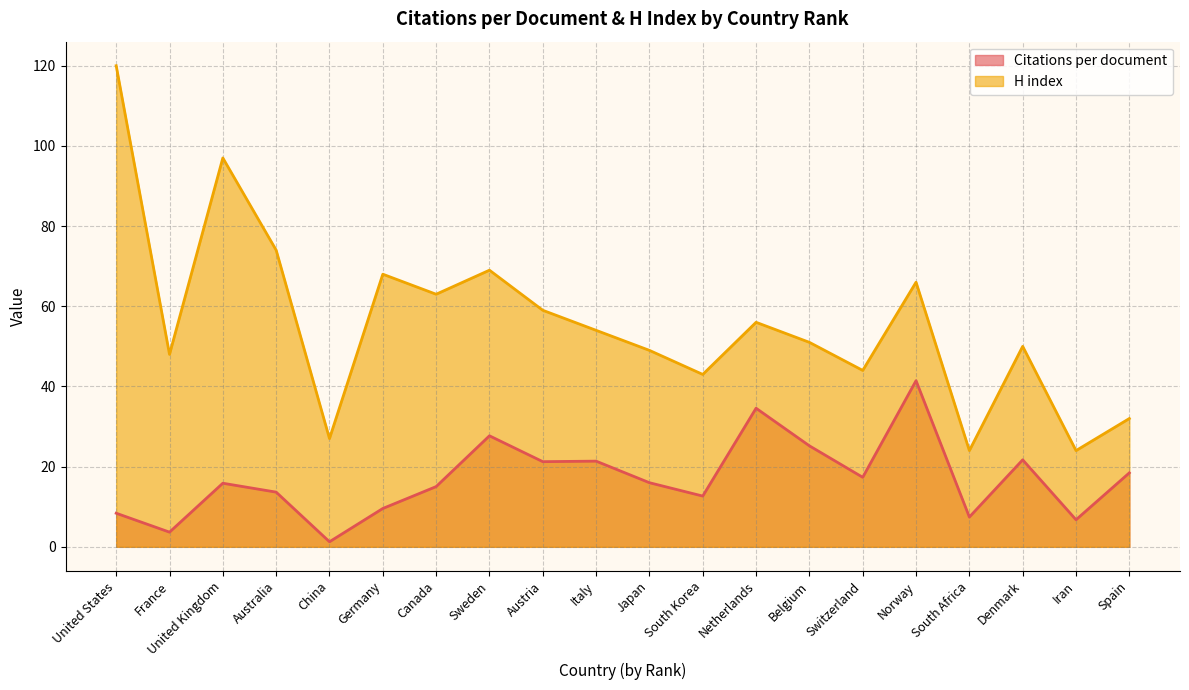

True or false: Citations per document and H index intersect in this chart.

False